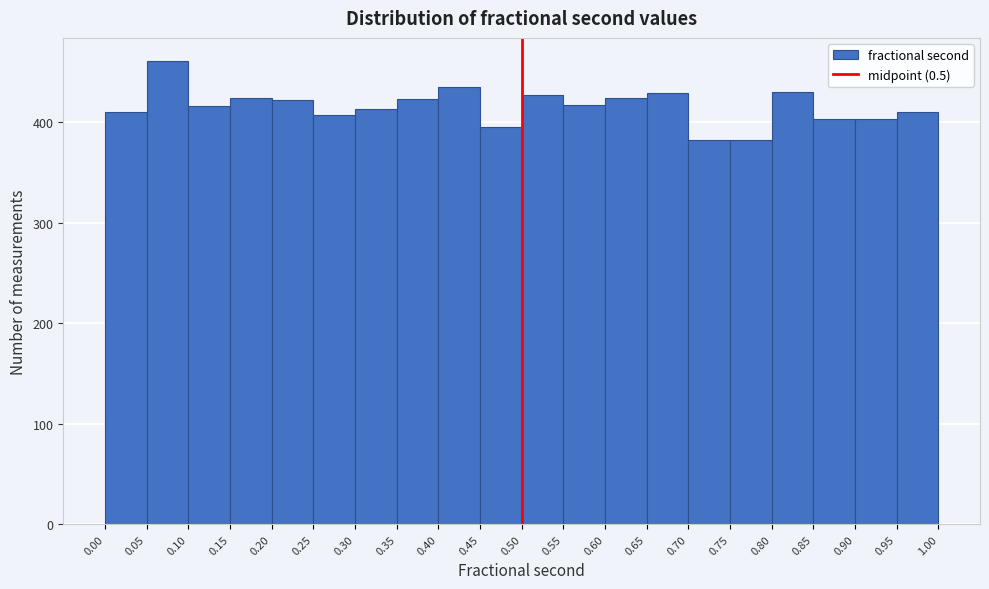

Reading left to right, transcribe this chart: for each bar, give the range it covers on the x-axis and its height. The values are not printed on the chart, so give them approximately, as read against the axis.

0.00 to 0.05: 410
0.05 to 0.10: 460
0.10 to 0.15: 420
0.15 to 0.20: 420
0.20 to 0.25: 420
0.25 to 0.30: 410
0.30 to 0.35: 410
0.35 to 0.40: 420
0.40 to 0.45: 440
0.45 to 0.50: 400
0.50 to 0.55: 430
0.55 to 0.60: 420
0.60 to 0.65: 420
0.65 to 0.70: 430
0.70 to 0.75: 380
0.75 to 0.80: 380
0.80 to 0.85: 430
0.85 to 0.90: 400
0.90 to 0.95: 400
0.95 to 1.00: 410